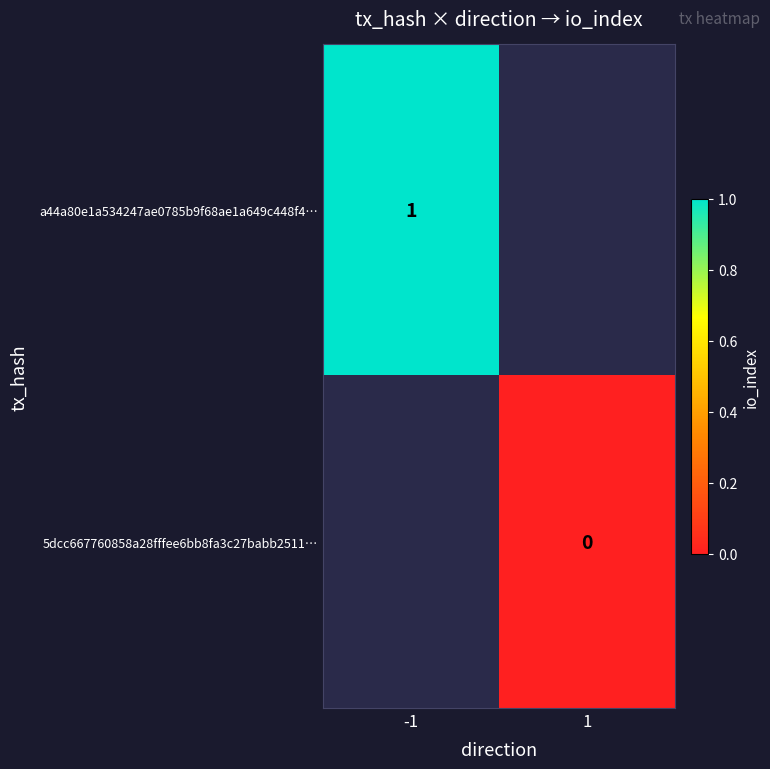

List the series in order of their peak value, highest first.

a44a80e1a534247ae0785b9f68ae1a649c448f4…, 5dcc667760858a28fffee6bb8fa3c27babb2511…